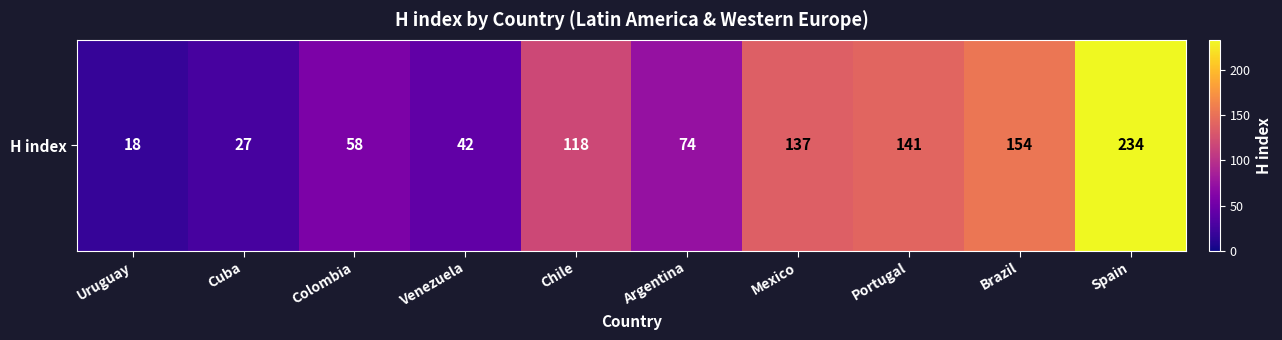

At which label is the value closest to 126?

Chile